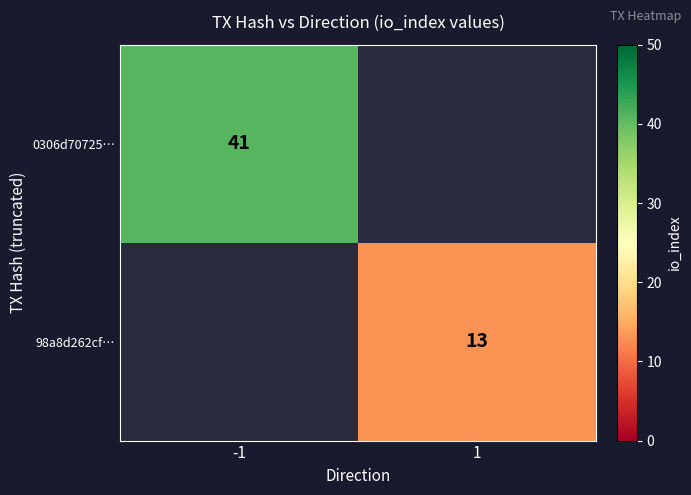

The 0306d70725… series shows 41 at -1. True or false?

True